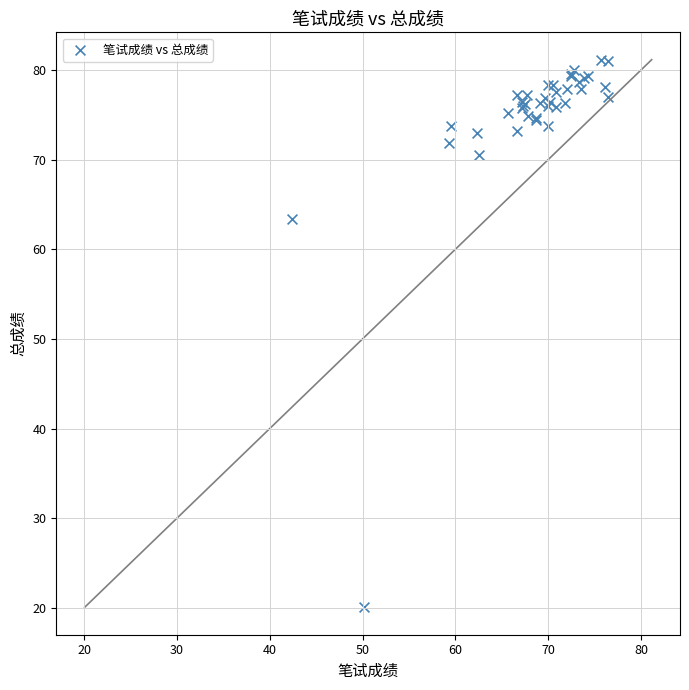

What Y value in the scatter plot is closest to 50?

63.4